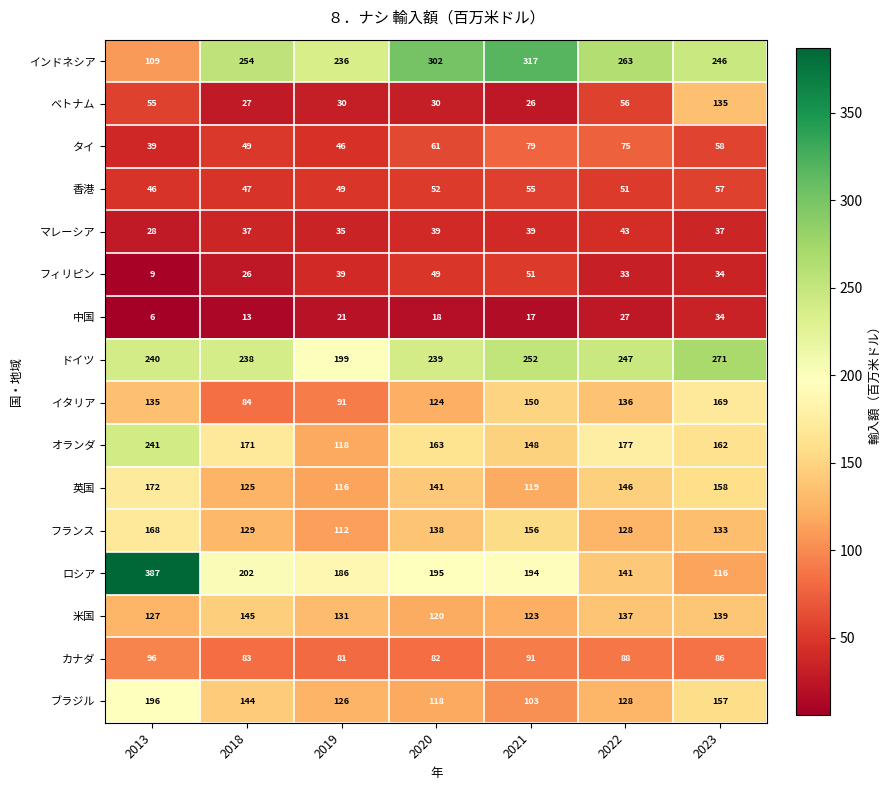

Which series has the largest range (max minus min)?

ロシア